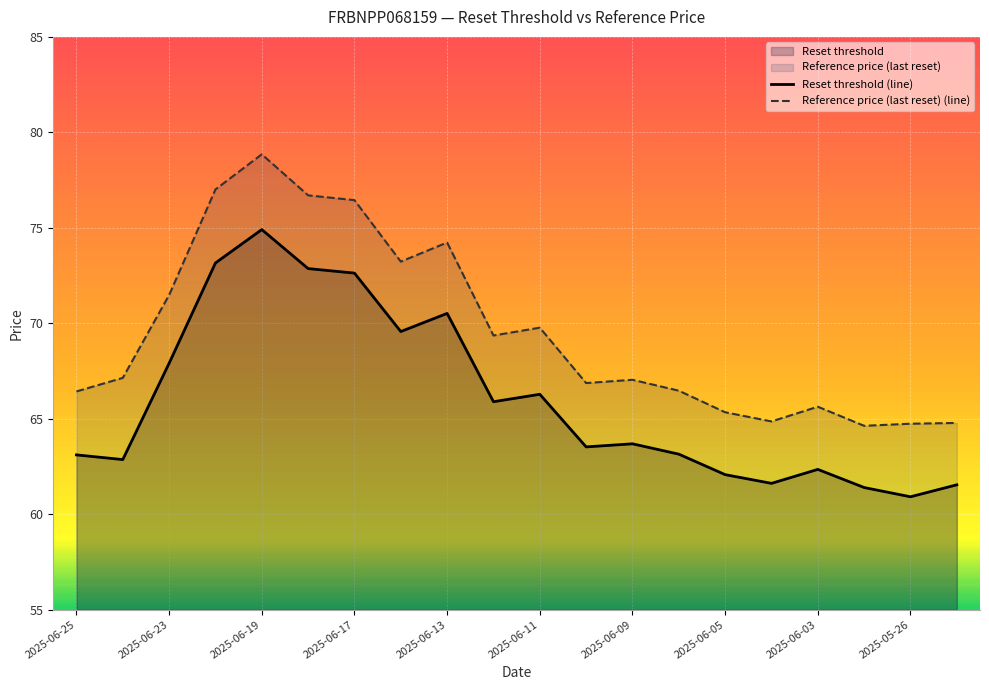

The Reset threshold (line) series shows 89.2 at 11. True or false?

False